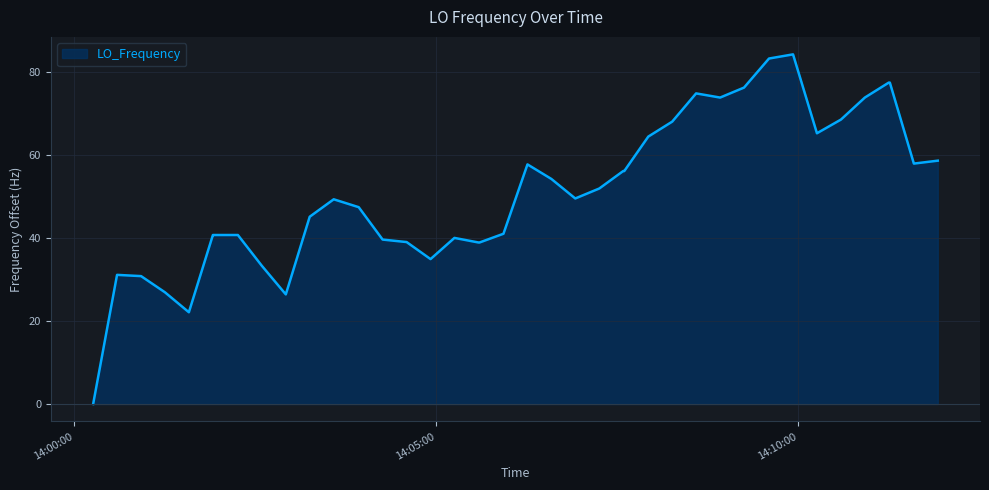

What is the difference between the maximum and minimum values?

84.2